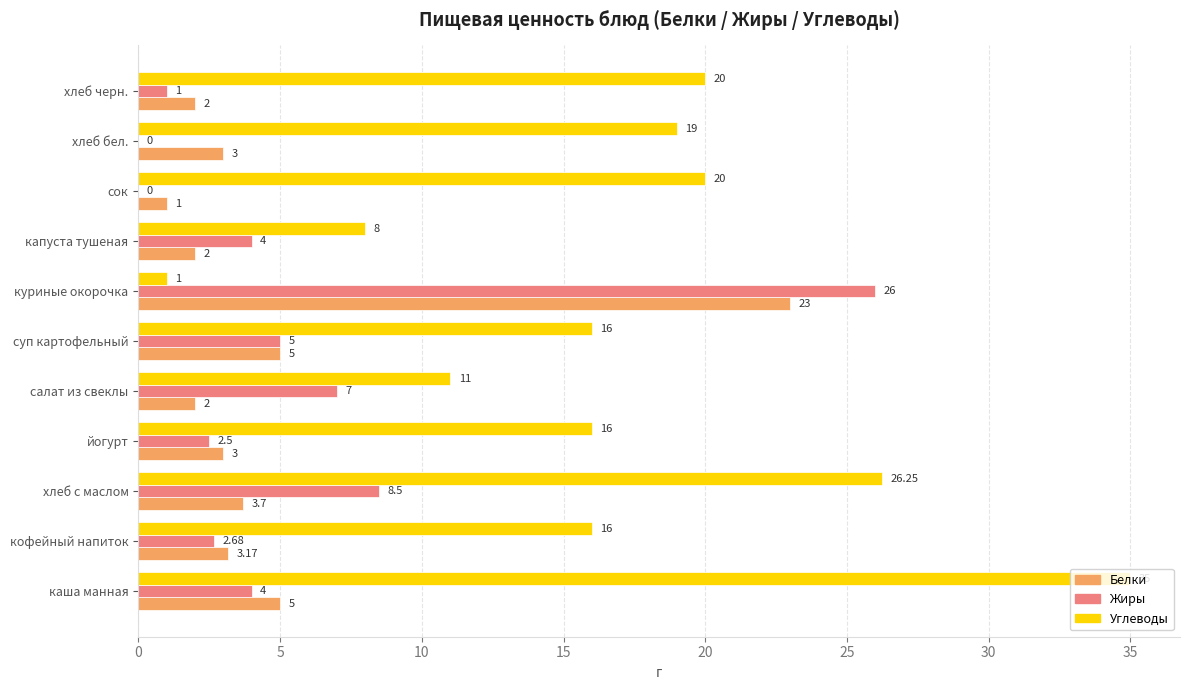

How many positive values does the Жиры series have?

9